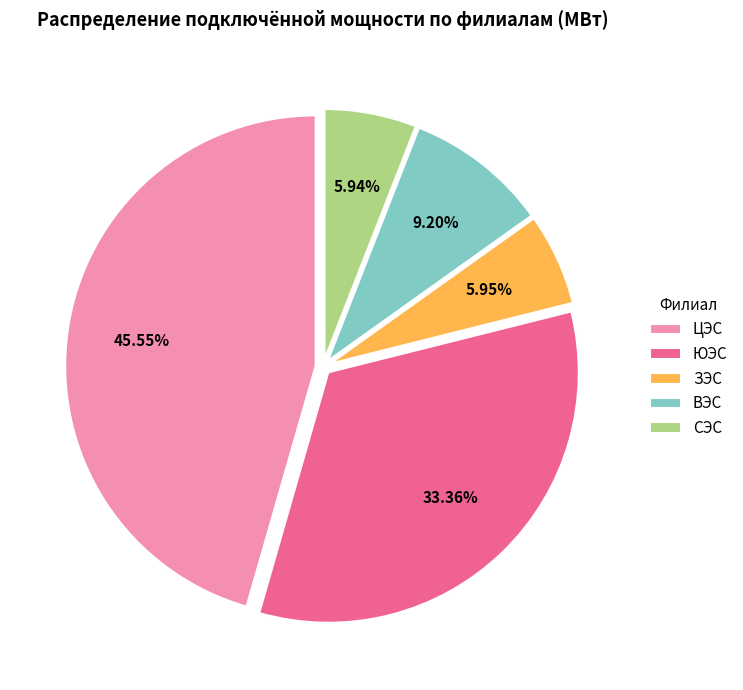

Is there a majority slice in this chart?

No